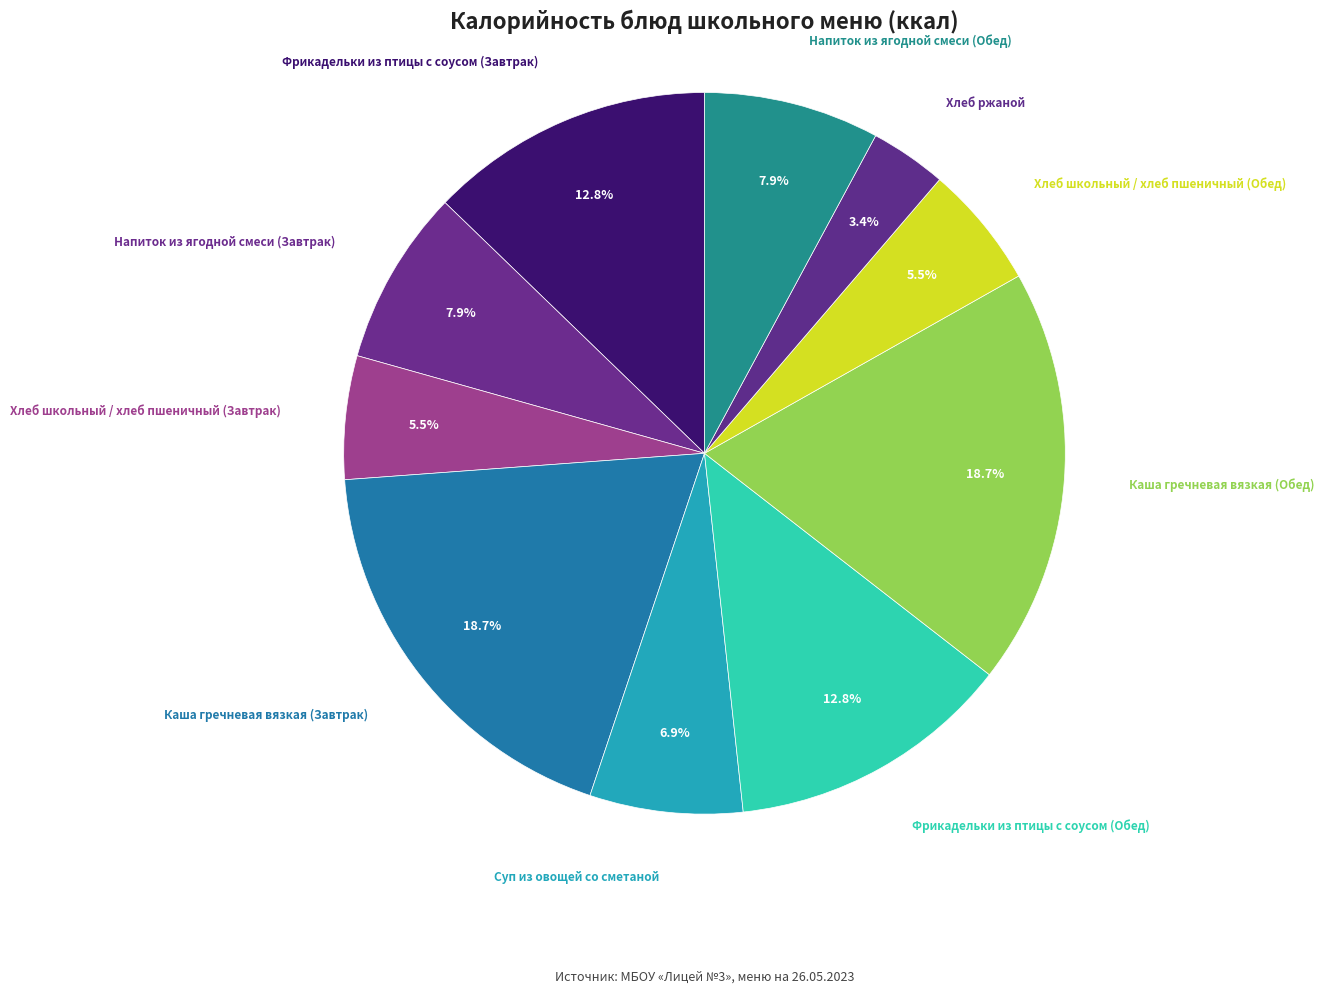

Does Напиток из ягодной смеси (Завтрак) account for over 50% of the chart?

No